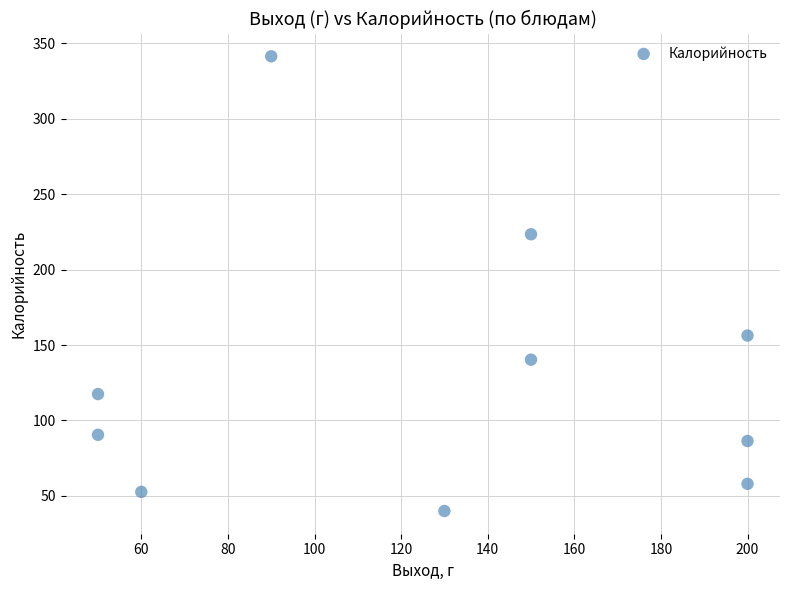

What is the range of Y values (max minus min)?

301.4